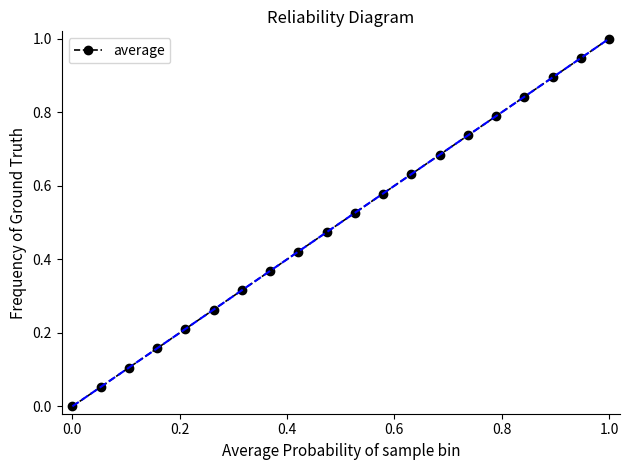

True or false: the data has more than 0 interior local peaks.

False